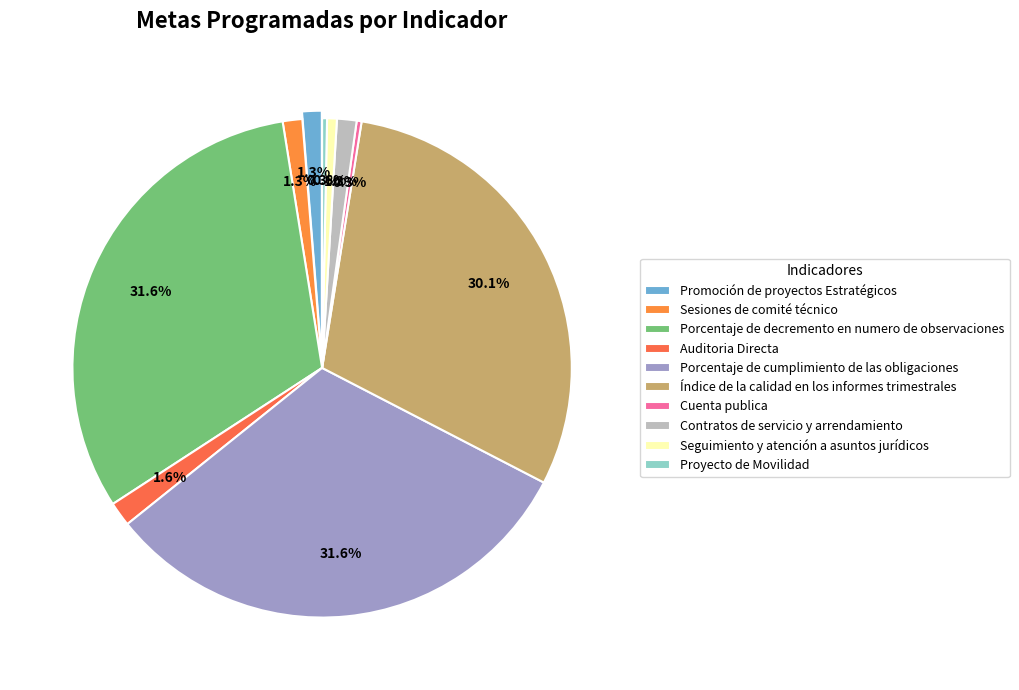

Count the number of slices in the pie.

10